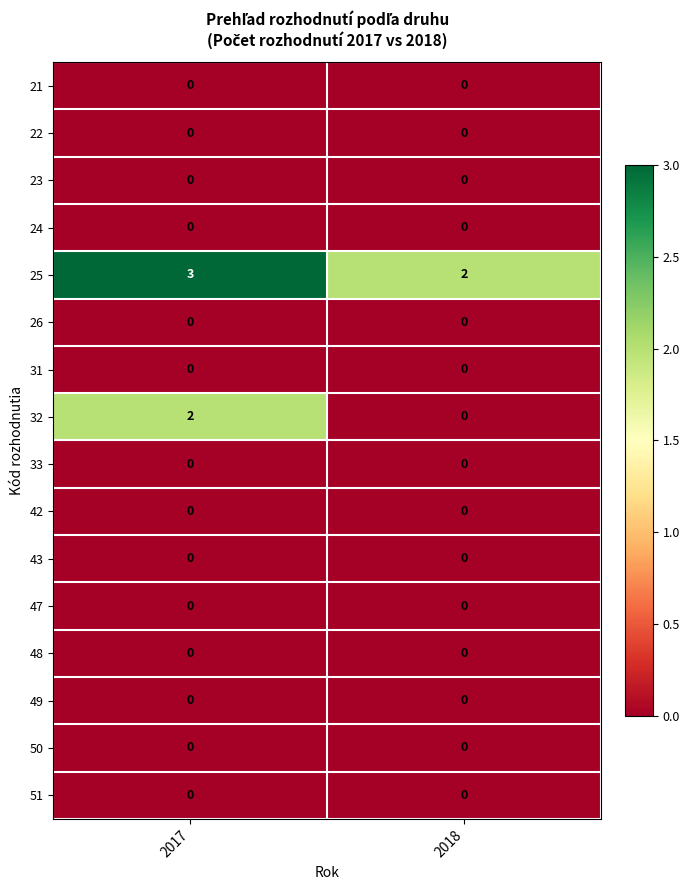

What is the maximum value shown in the chart?

3